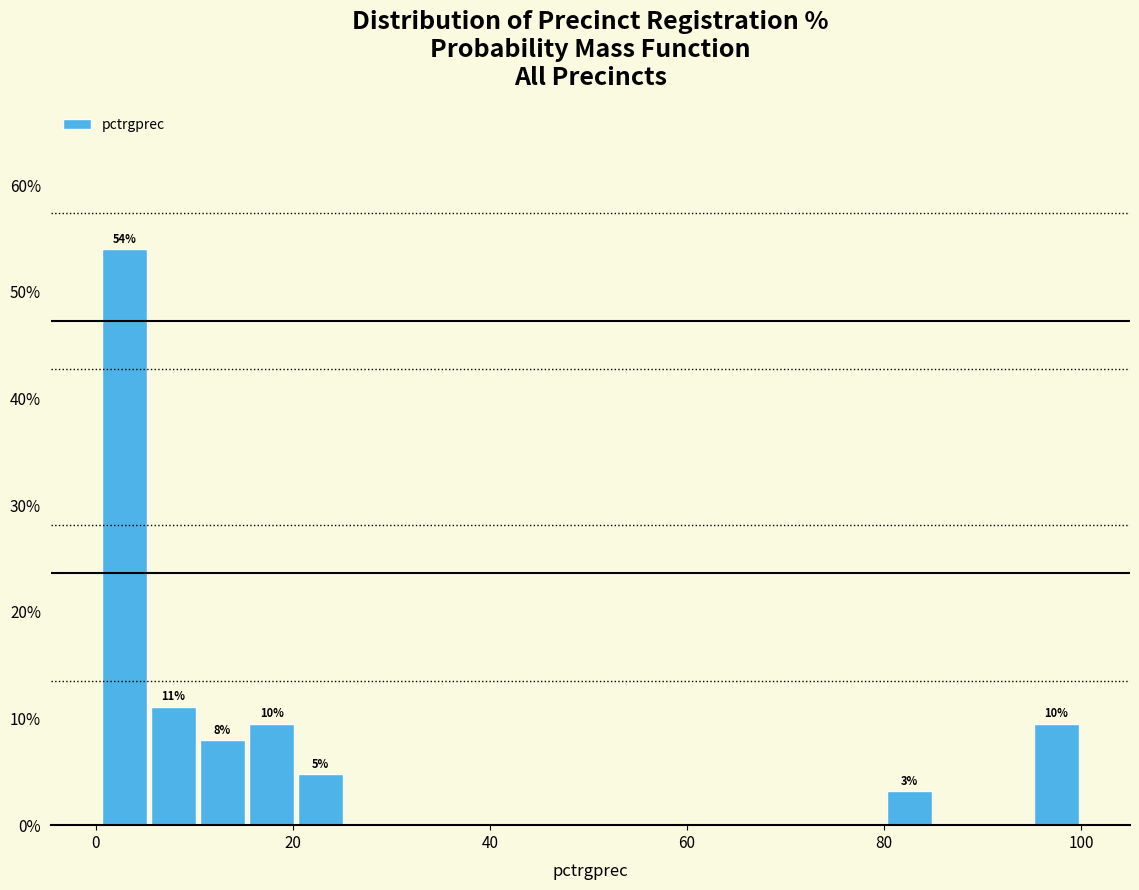

Around what value on the x-axis is the tallest bar? Give the approximate position of its centre, as read against the axis.

2